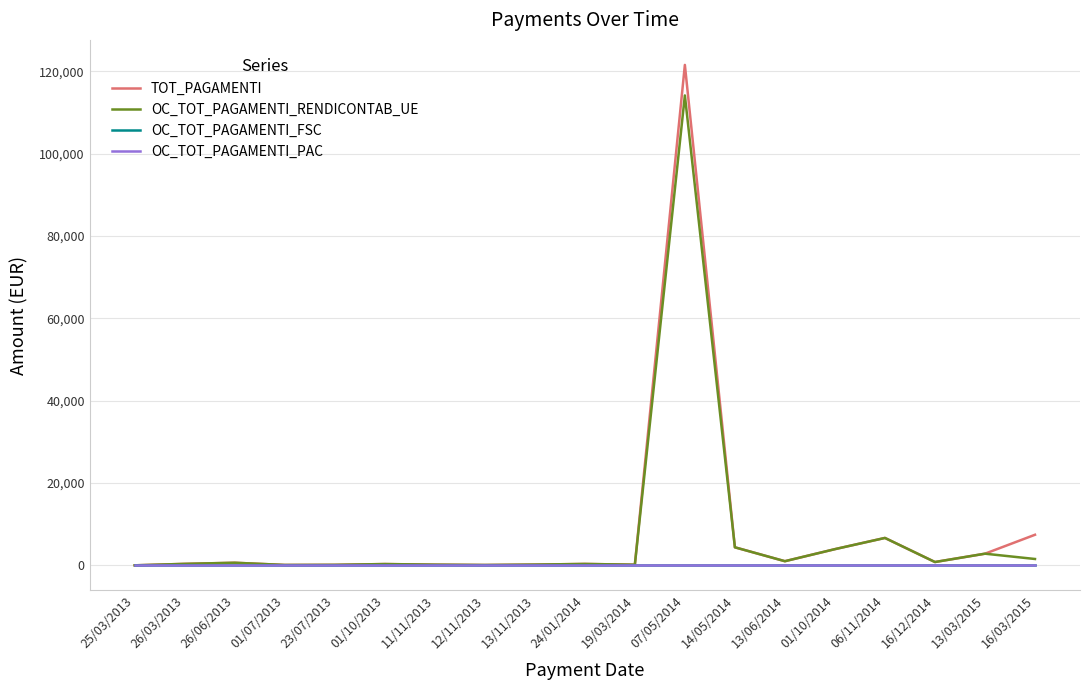

Which category has the lowest value across all series?

25/03/2013